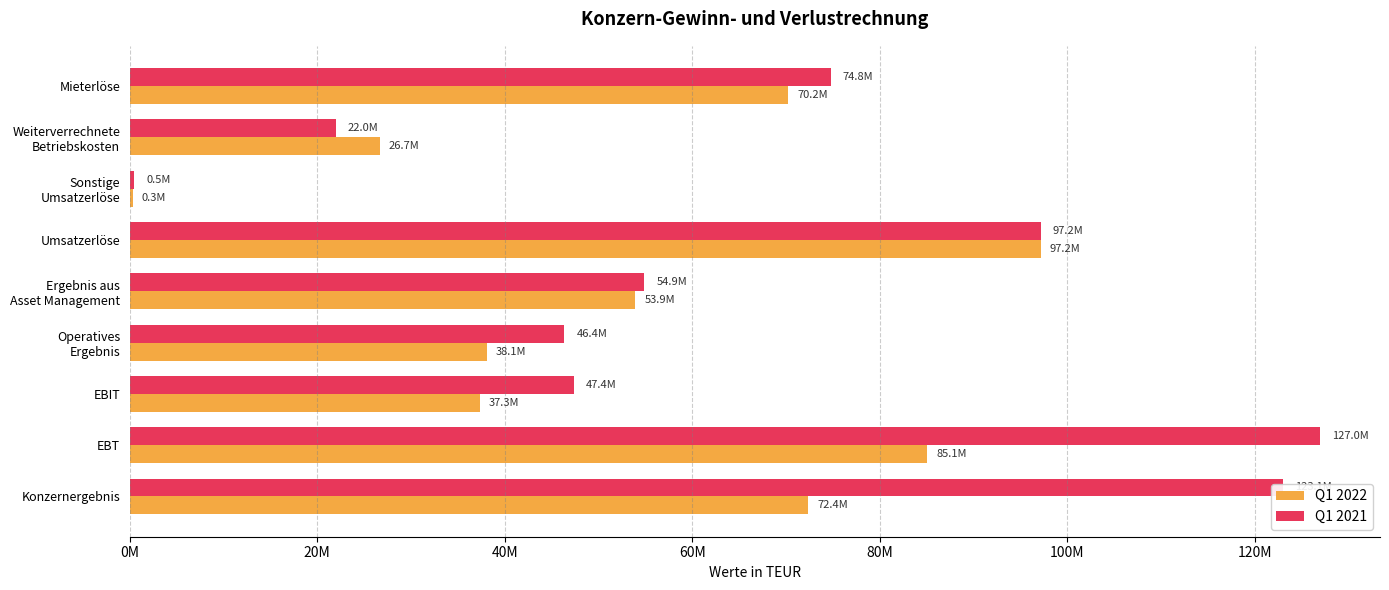

What are all the series names shown in the legend?

Q1 2022, Q1 2021